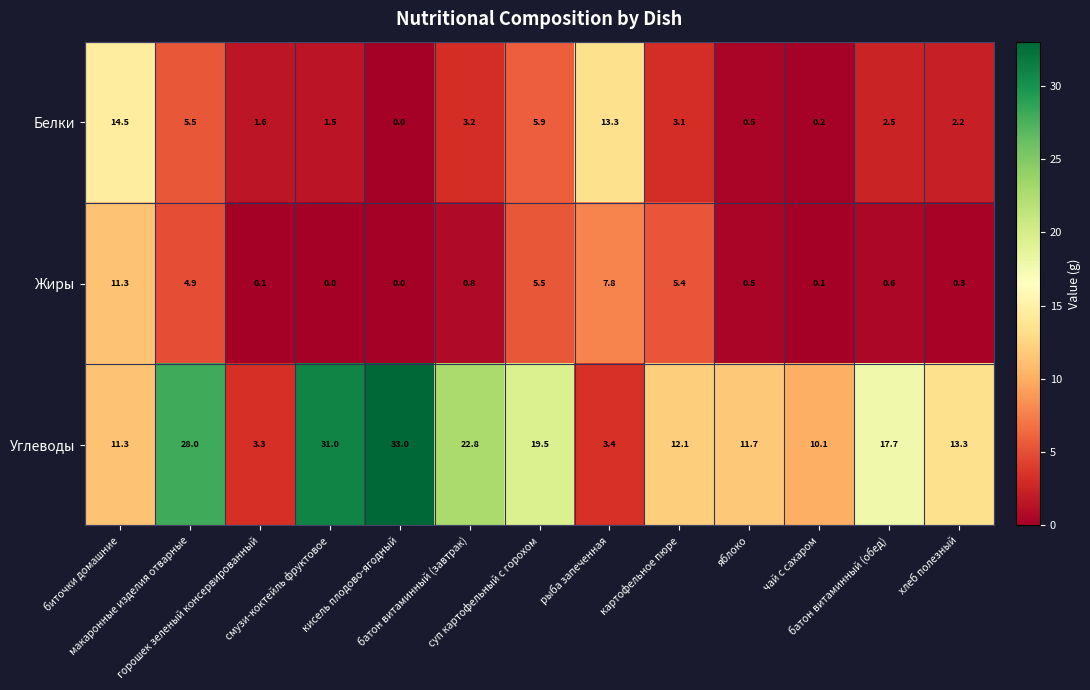

What is the average value of the Жиры series?

2.9